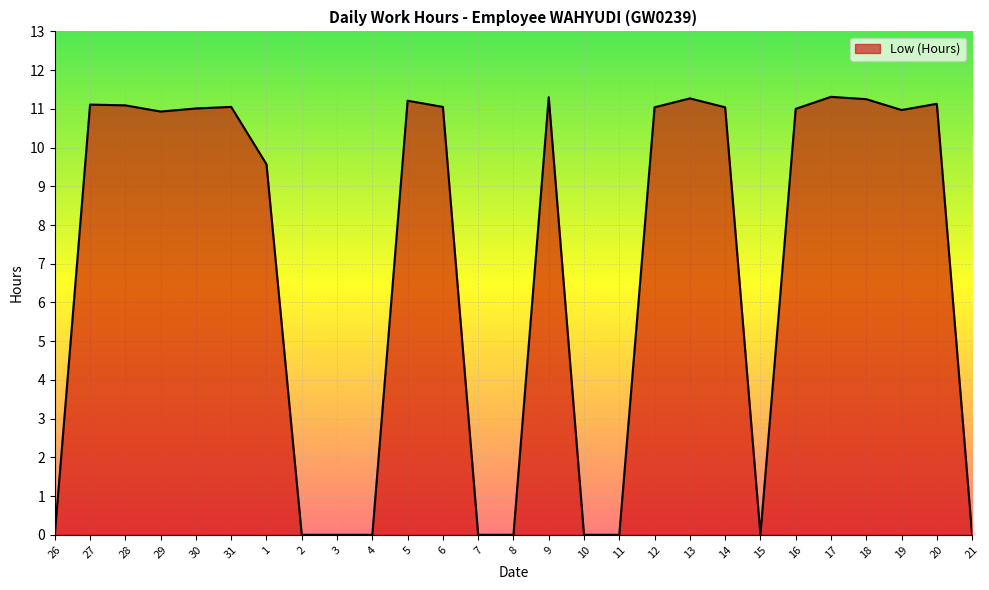

Does the chart have visible grid lines?

Yes